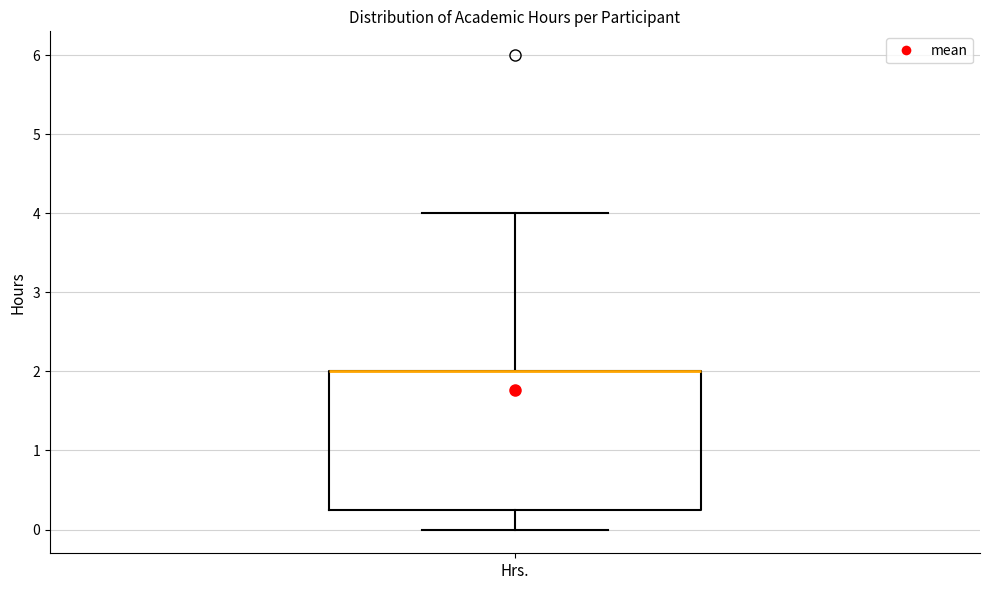

Where is the upper edge of the box for Hrs. on the y-axis? The values are not printed on the chart, so give them approximately, as read against the axis.

2.0